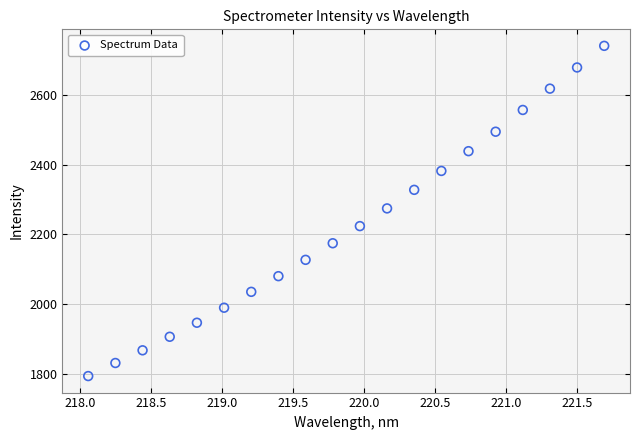

What is the range of X values (max minus min)?

3.6